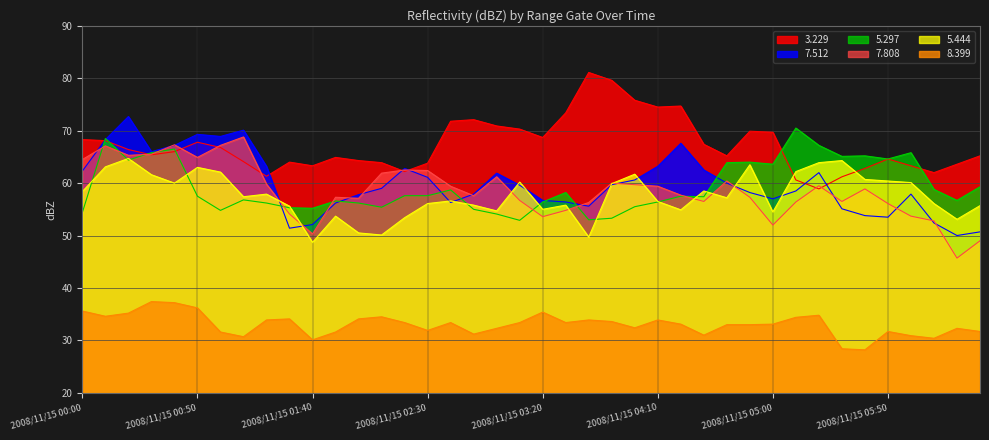

What is the sum of all 7.808 values?

2347.2